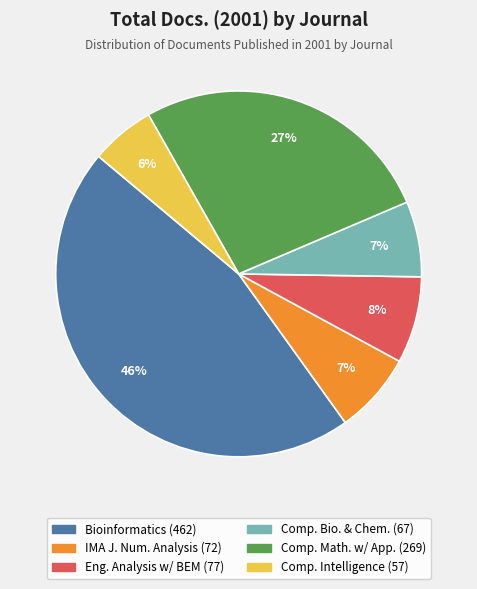

Is there a majority slice in this chart?

No